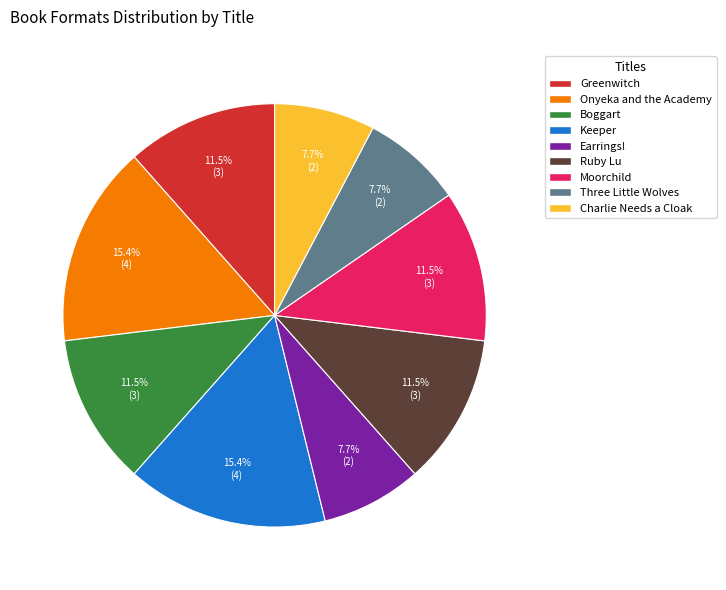

What is the total percentage of Charlie Needs a Cloak and Moorchild?

19.2%